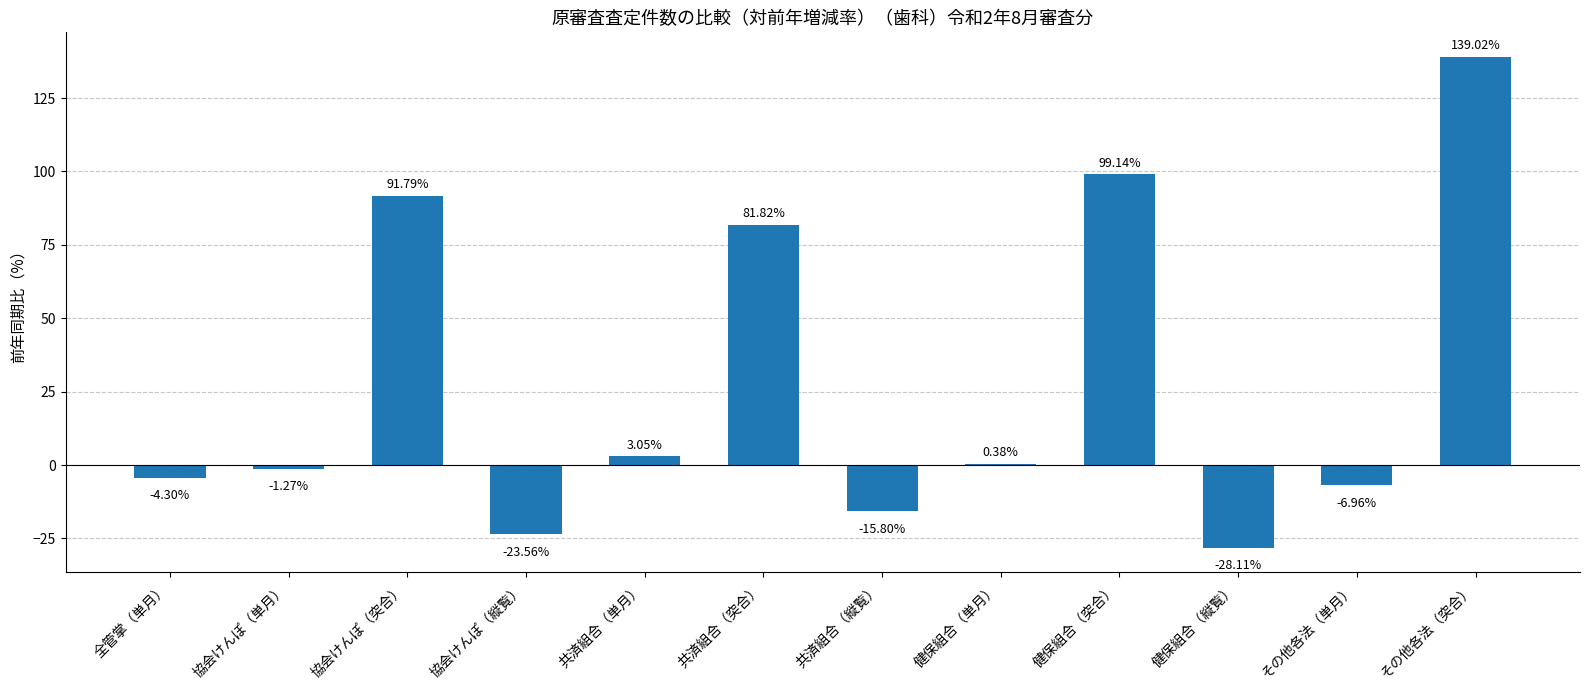

What is the change in value from 健保組合（単月） to 健保組合（突合）?

+98.8